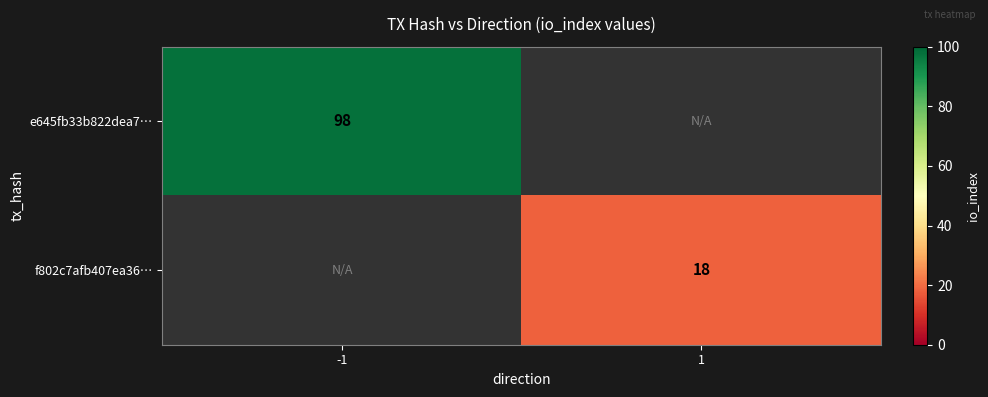

Is the value of e645fb33b822dea7… at -1 greater than the value of f802c7afb407ea36… at 1?

Yes